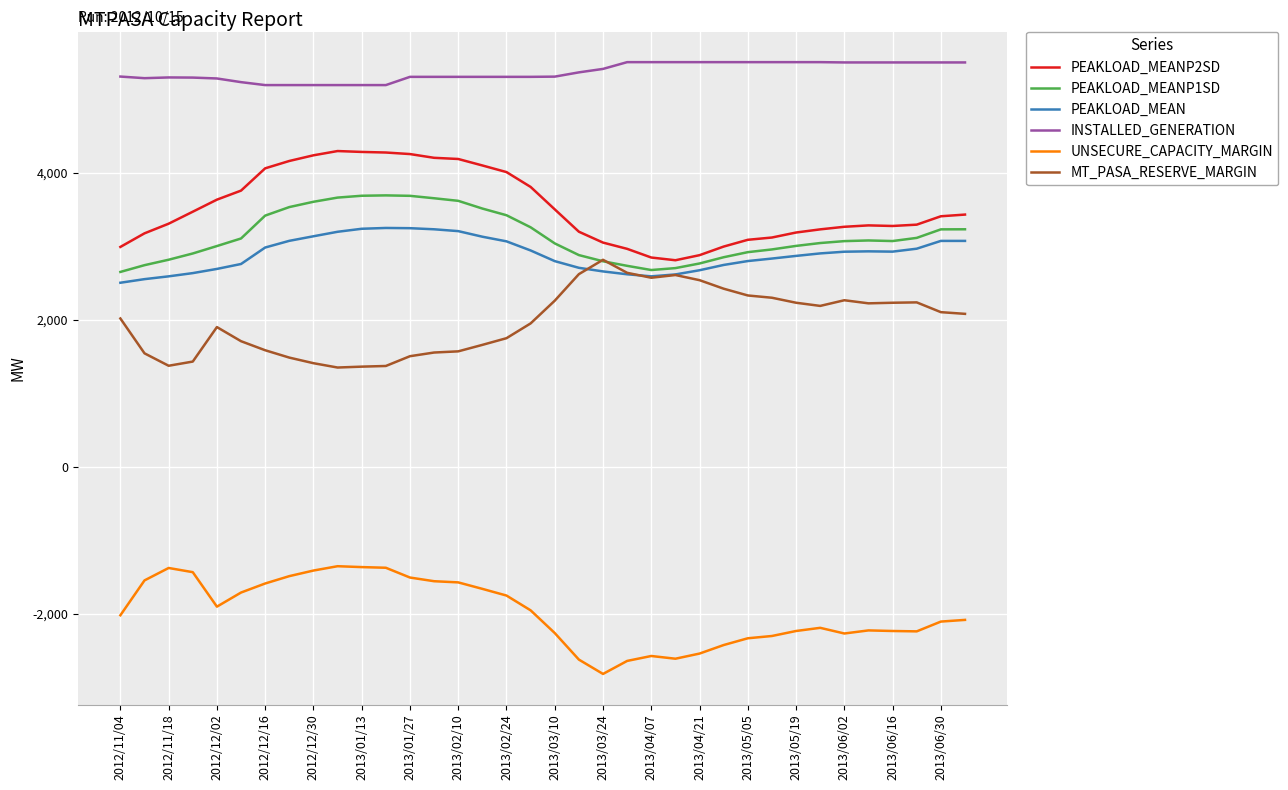

True or false: UNSECURE_CAPACITY_MARGIN and INSTALLED_GENERATION cross at least once.

False